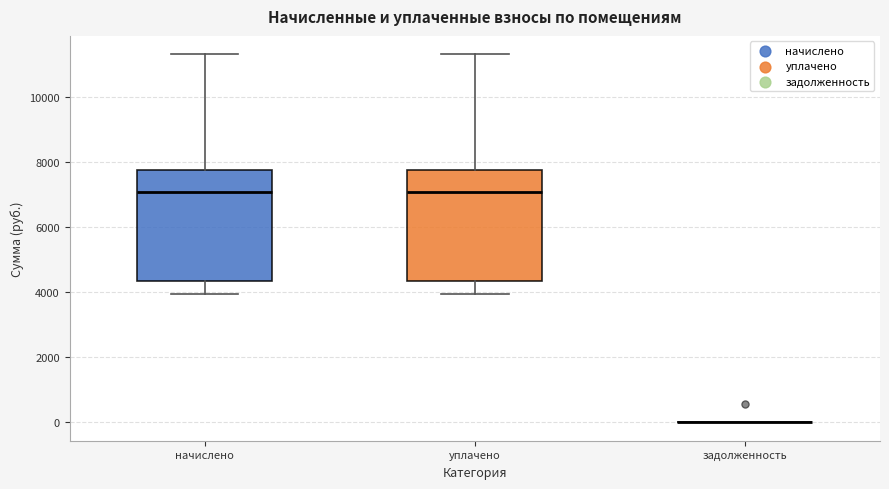

Where does the lower whisker of the box for начислено end on the y-axis? The values are not printed on the chart, so give them approximately, as read against the axis.

4000